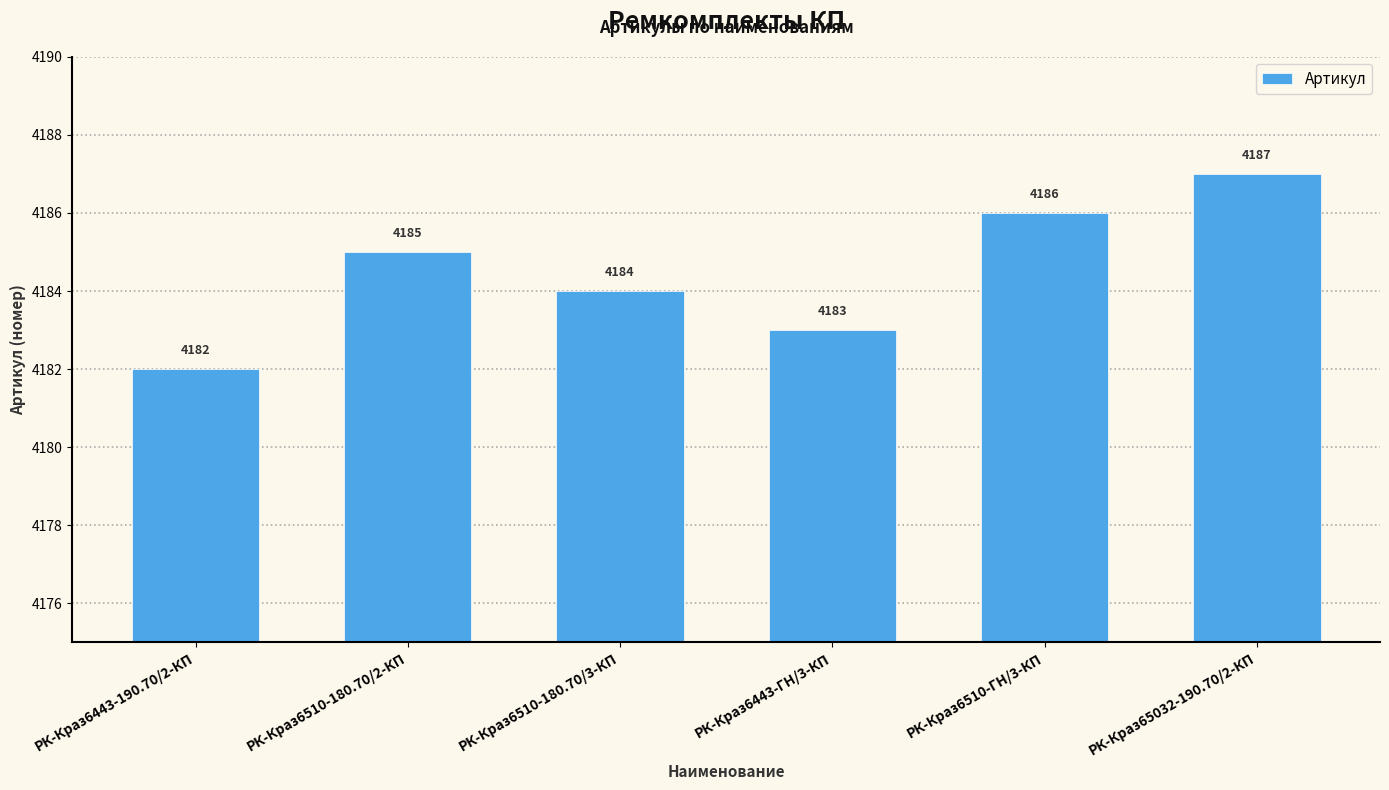

Which has a higher value, РК-Краз65032-190.70/2-КП or РК-Краз6443-ГН/3-КП?

РК-Краз65032-190.70/2-КП